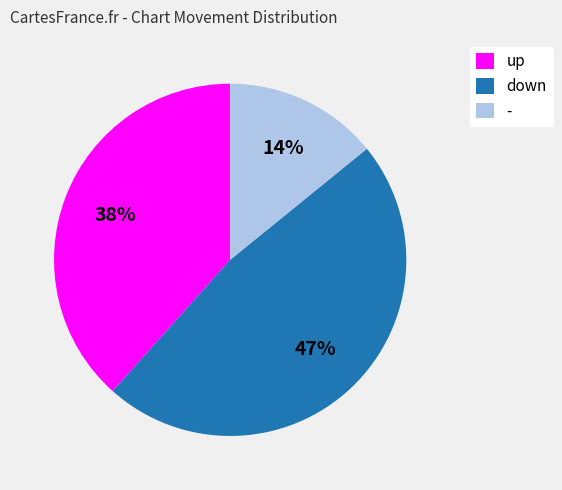

Rank the categories by value from highest to lowest.

down, up, -